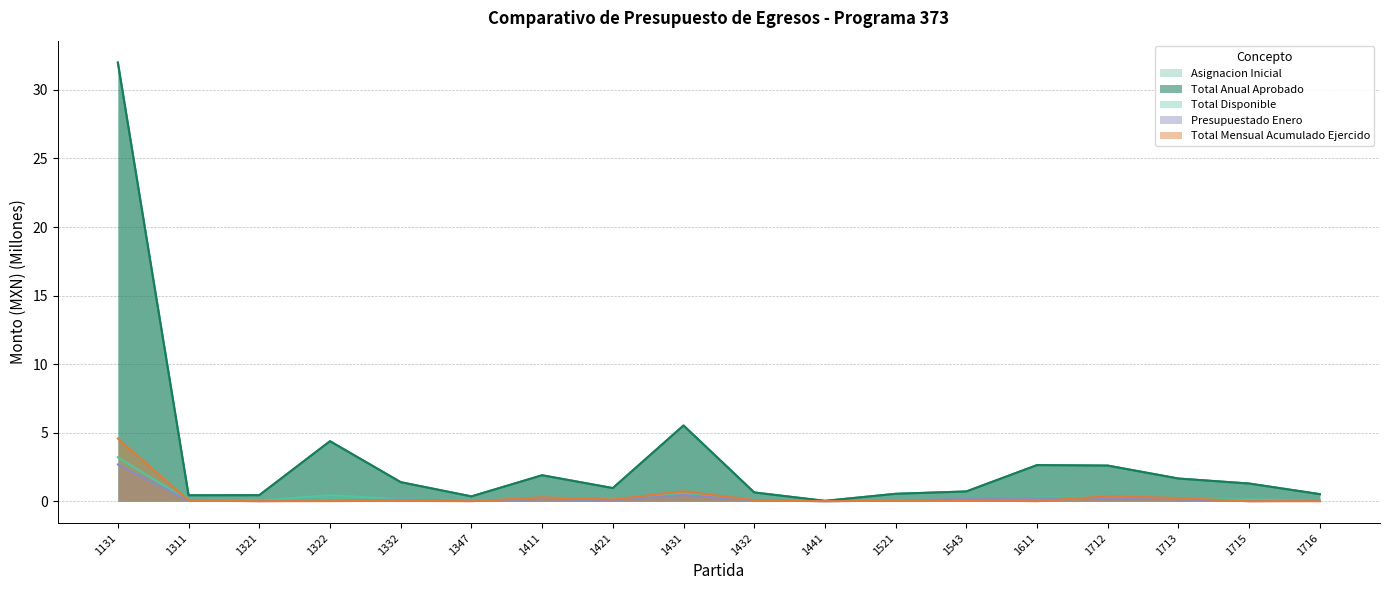

At which label does Total Disponible first exceed 1?

1131